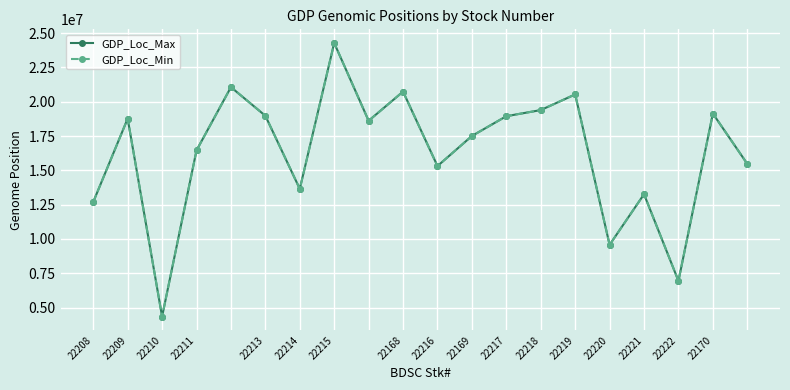

What is the smallest value displayed?

4346676